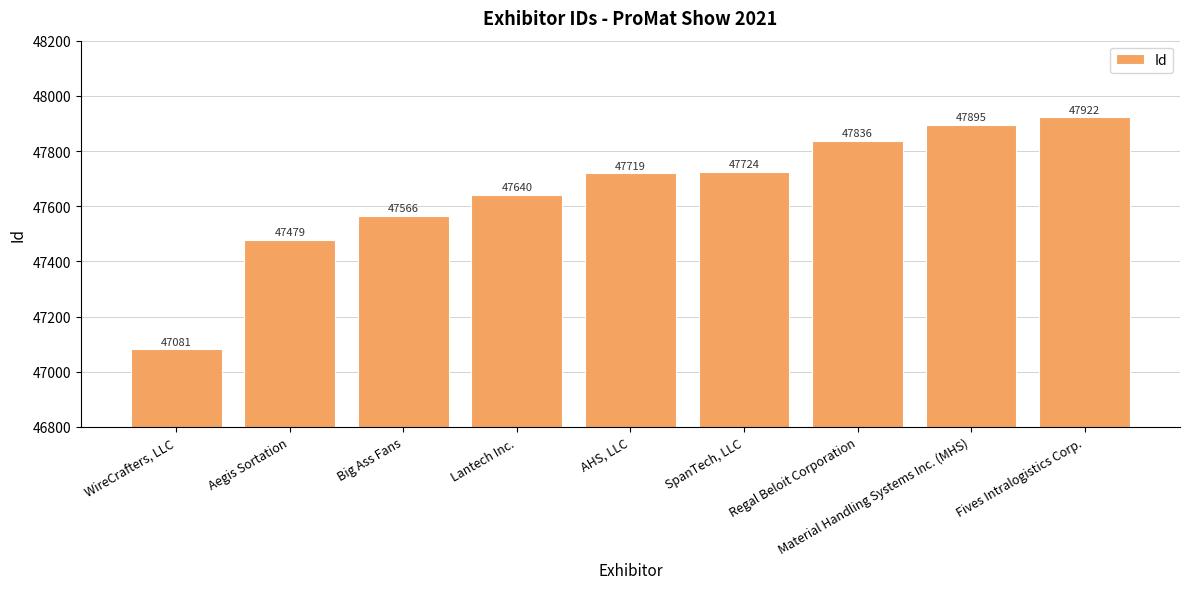

What is the ratio of the value at Big Ass Fans to the value at Material Handling Systems Inc. (MHS)?

1.0